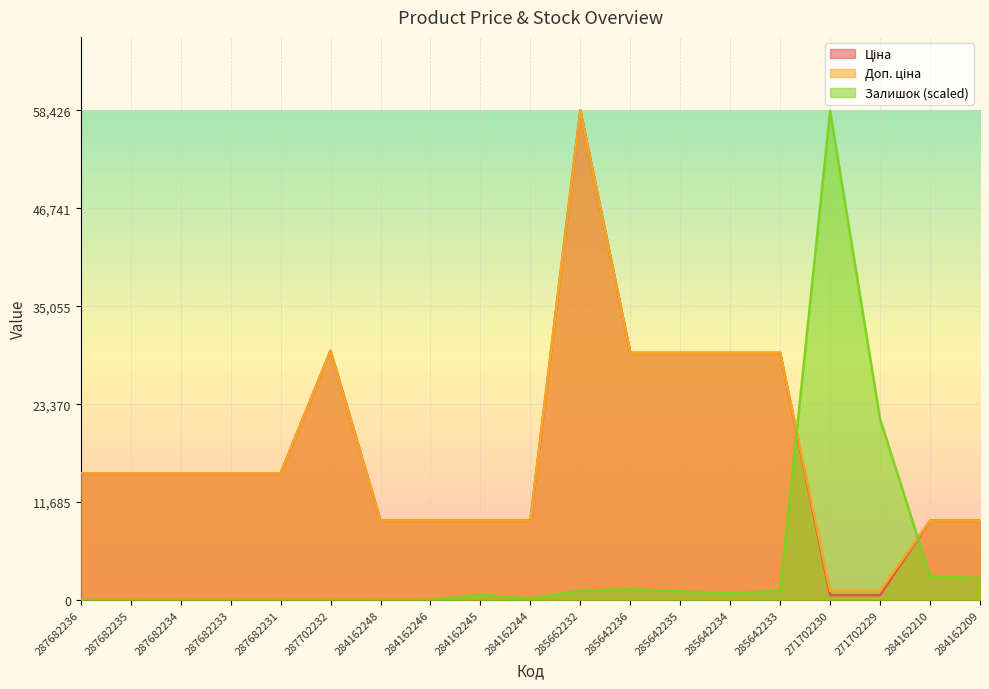

True or false: Залишок has a value of -26315.2 at 287682233.

False